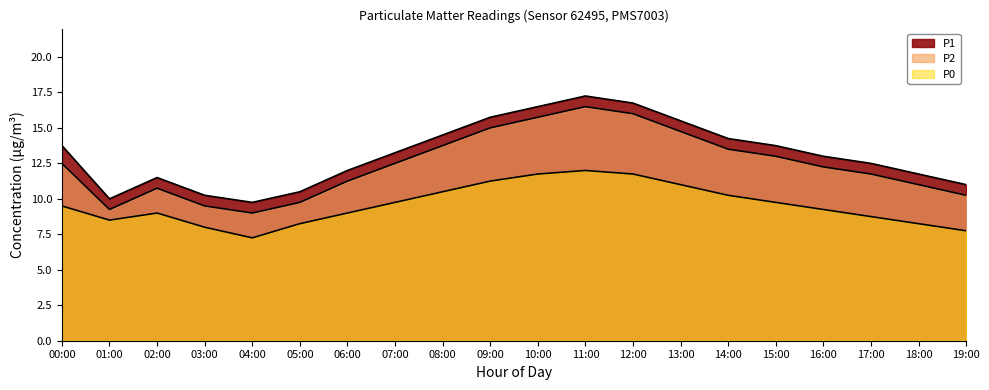

What is the total value across all series at 01:00?

27.8